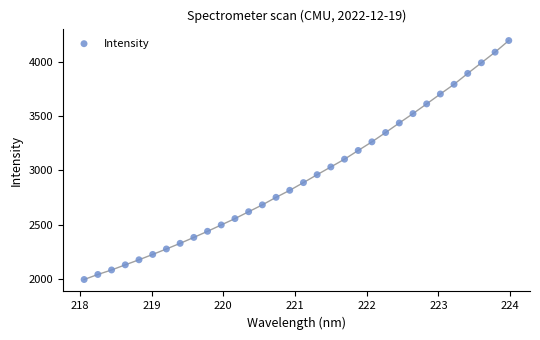

How many points are shown in the scatter plot?

32